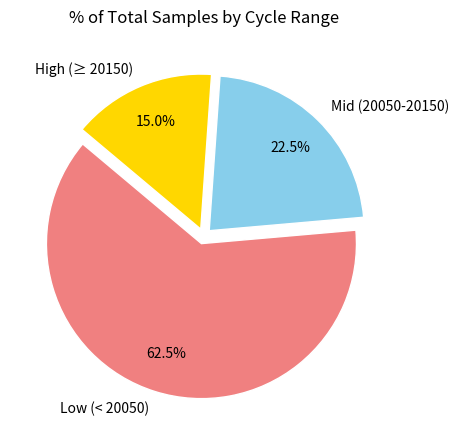

How many segments does this pie chart have?

3